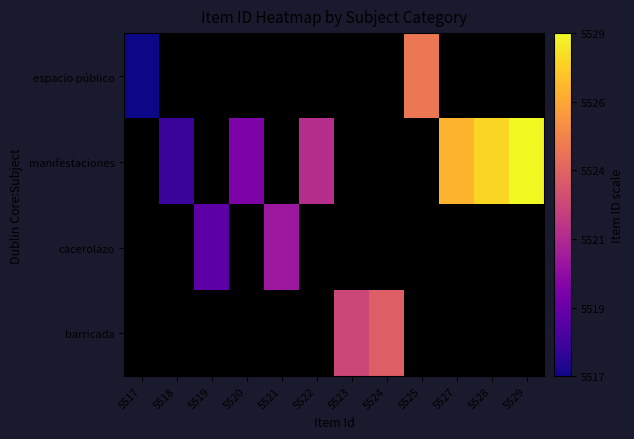

At which label does barricada first exceed 0?

5523